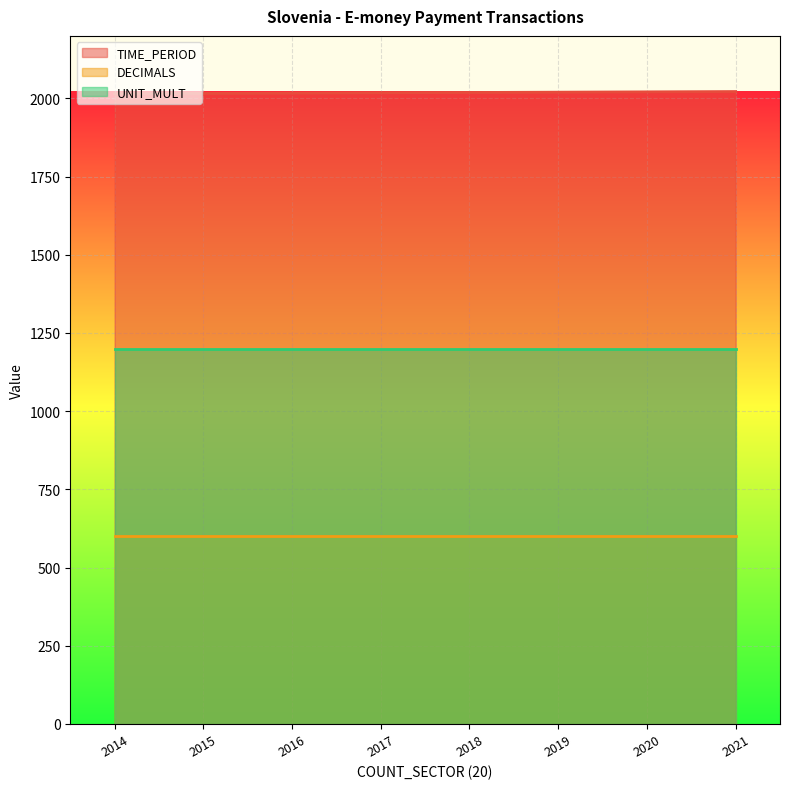

True or false: TIME_PERIOD and UNIT_MULT cross at least once.

False